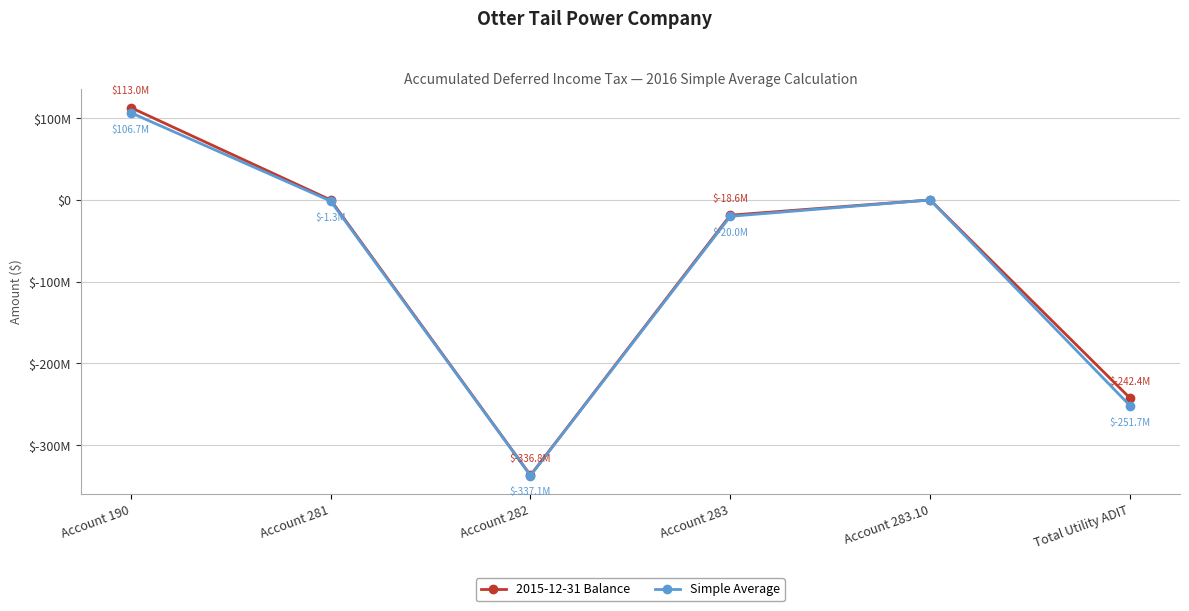

What are all the series names shown in the legend?

2015-12-31 Balance, Simple Average